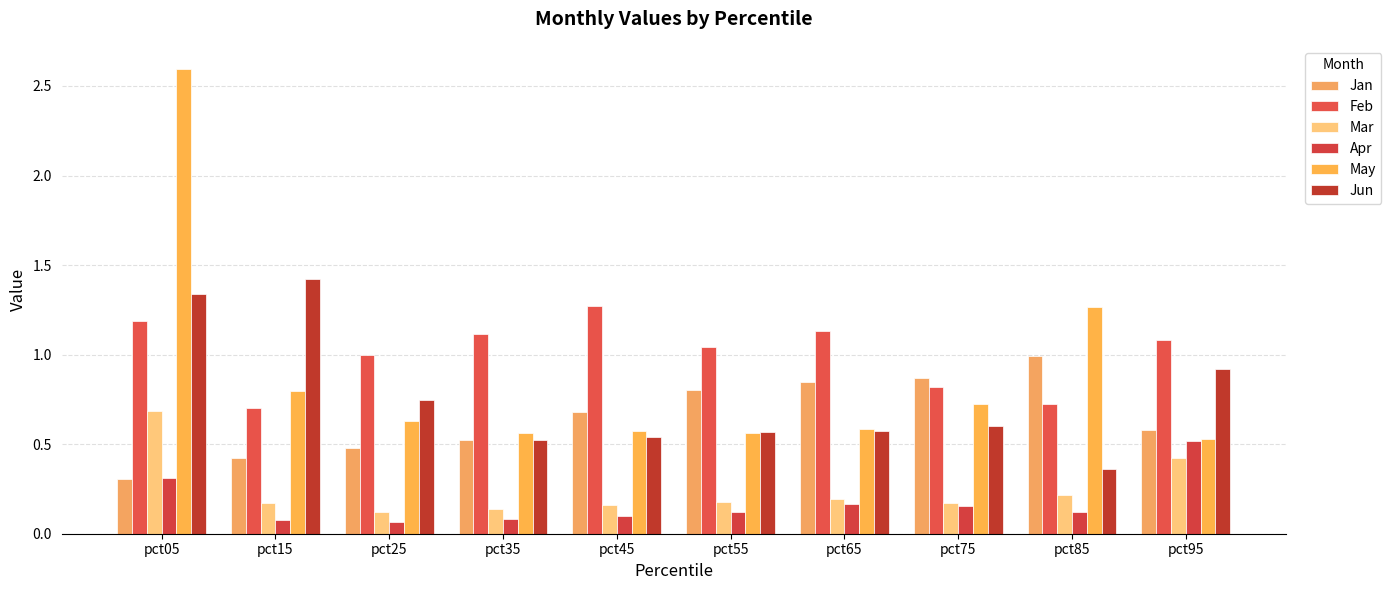

Is the value of Feb at pct25 greater than the value of Jan at pct55?

Yes